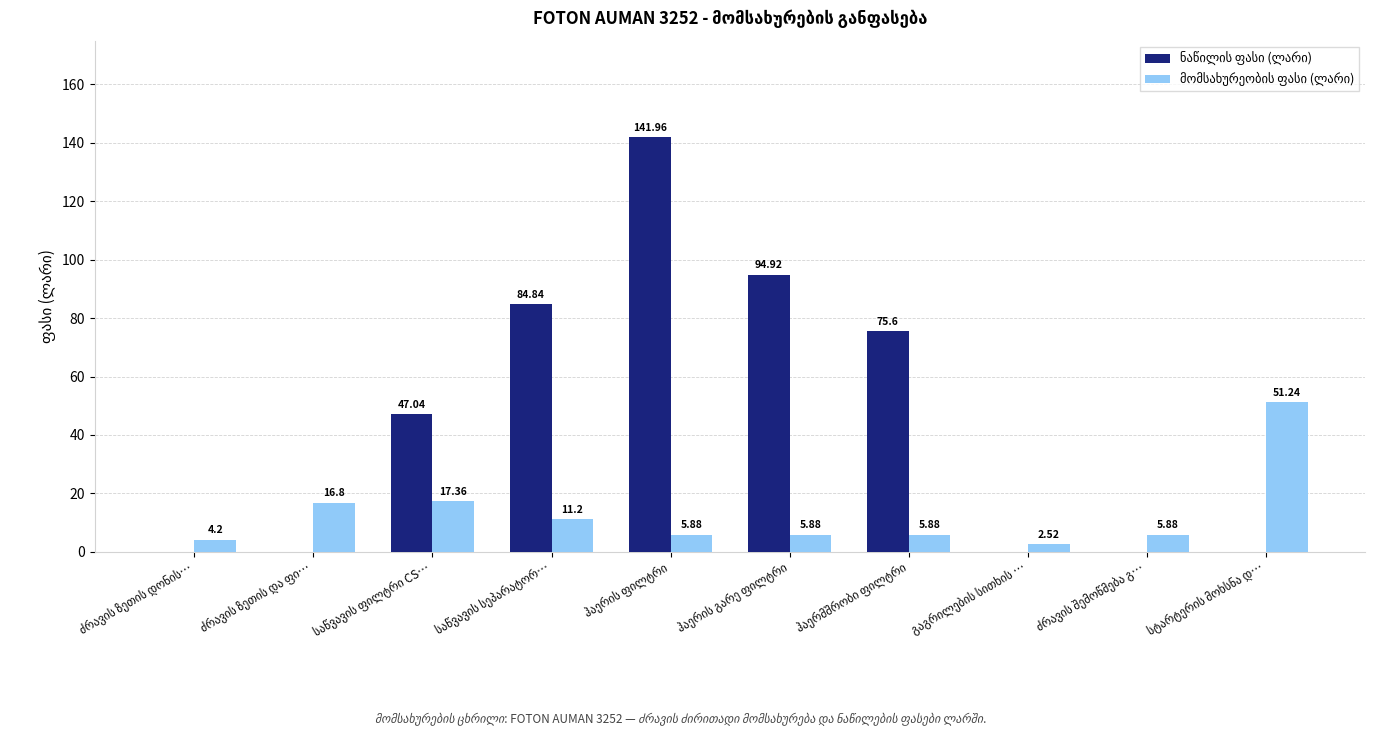

Is the value of მომსახურეობის ფასი (ლარი) at ჰაერმშრობი ფილტრი greater than the value of ნაწილის ფასი (ლარი) at ძრავის ზეთის დონის…?

Yes